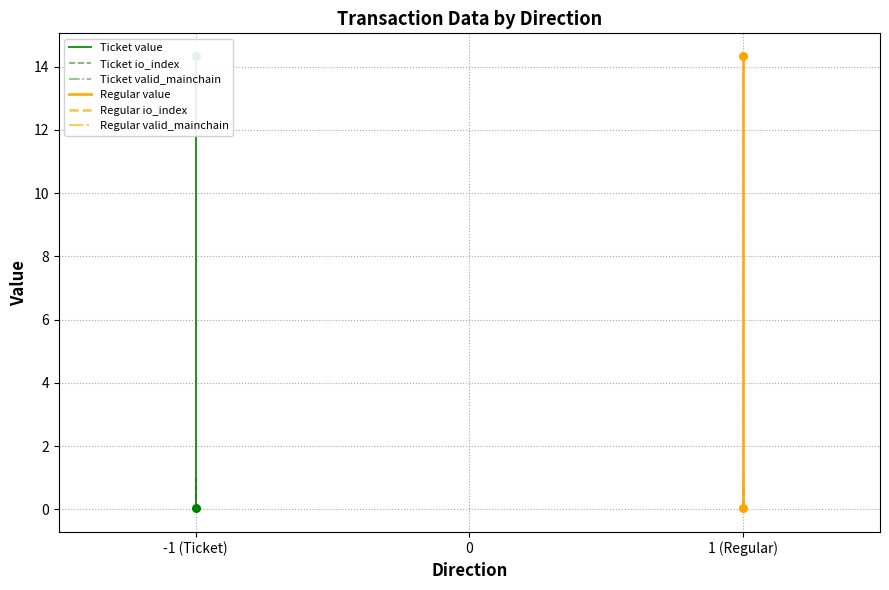

Which series contains the lowest Y value?

Ticket io_index